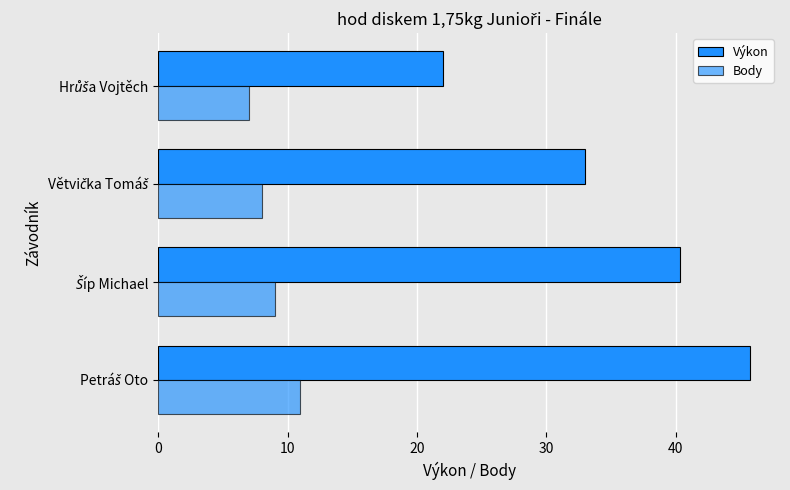

What is the greatest value displayed?

45.8